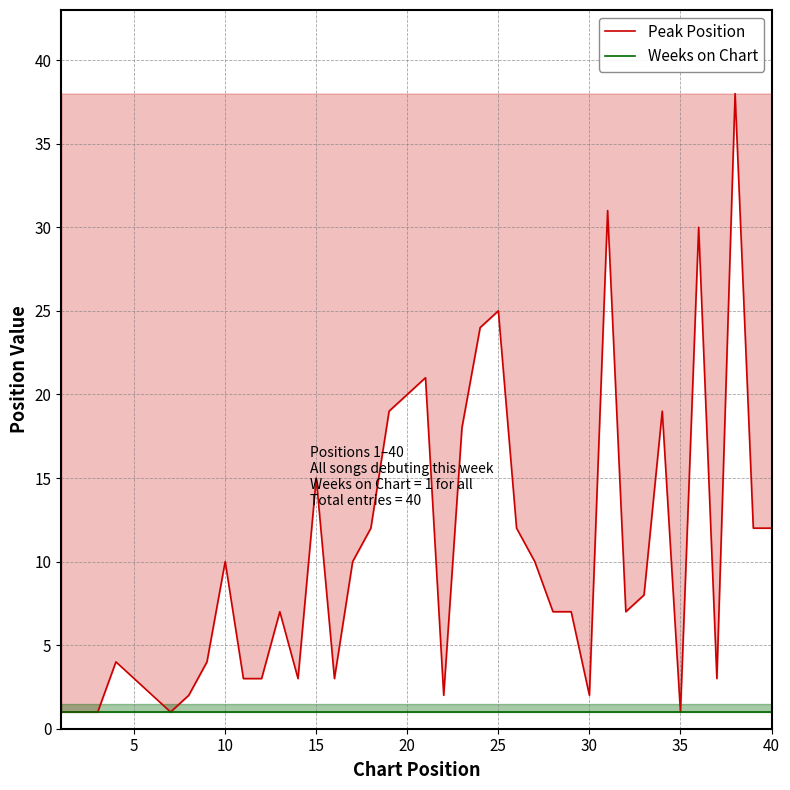

True or false: Weeks on Chart has more than 0 points higher than both neighbors.

False